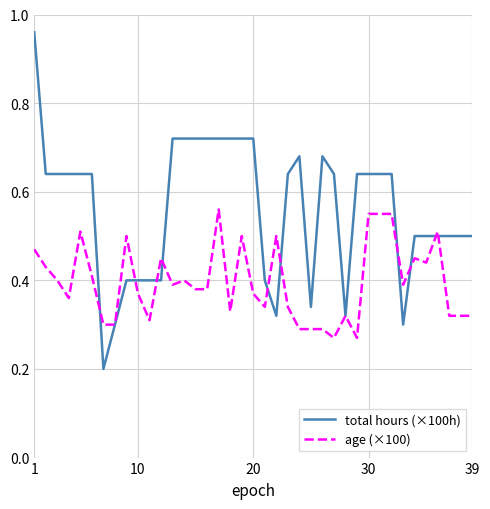

List the series in order of their peak value, highest first.

total hours (×100h), age (×100)